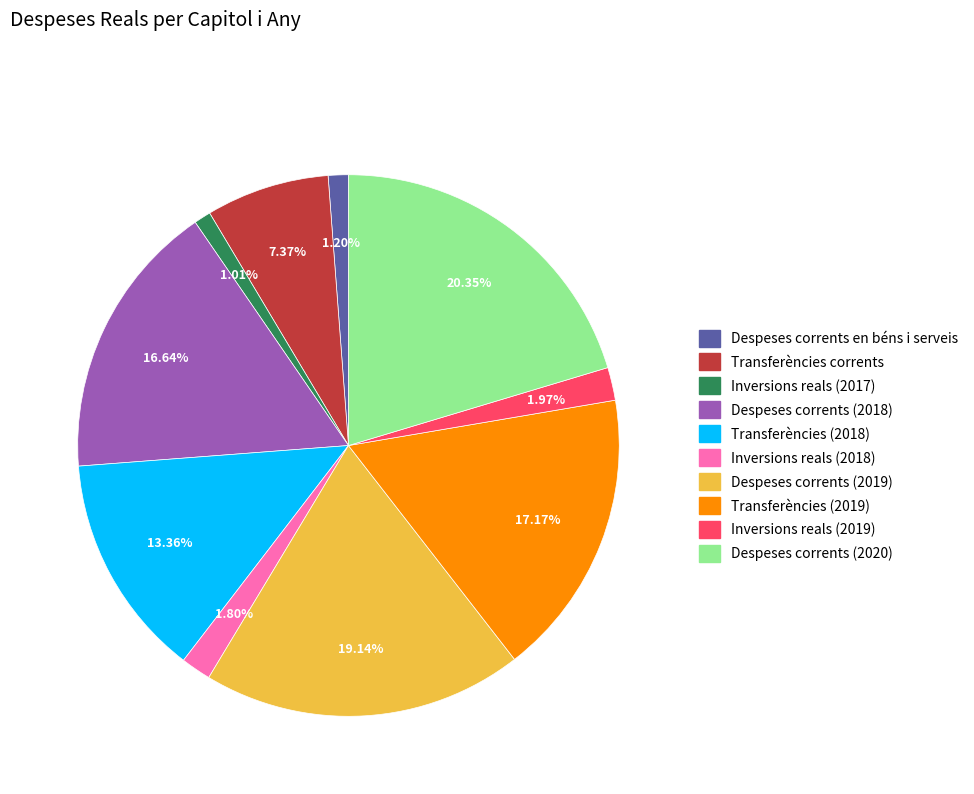

Which category has the biggest portion of the pie?

Despeses corrents (2020)